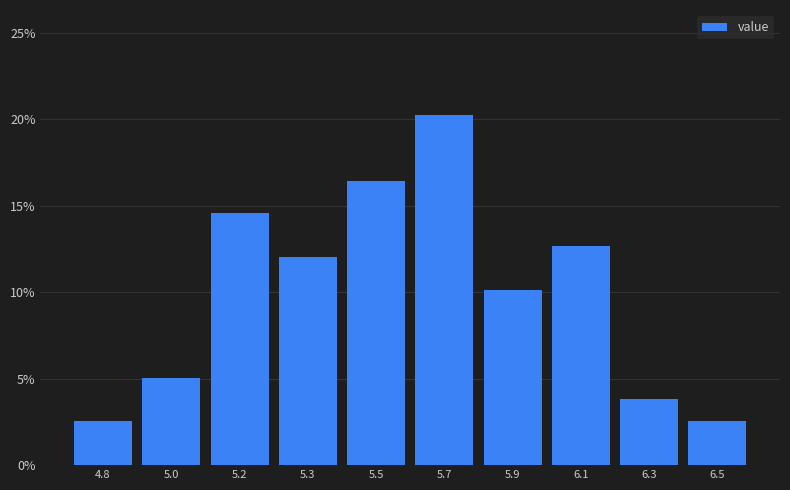

Reading right to left, extract all data points from this chart.

2.5	3.8	12.7	10.1	20.3	16.5	12.0	14.6	5.1	2.5